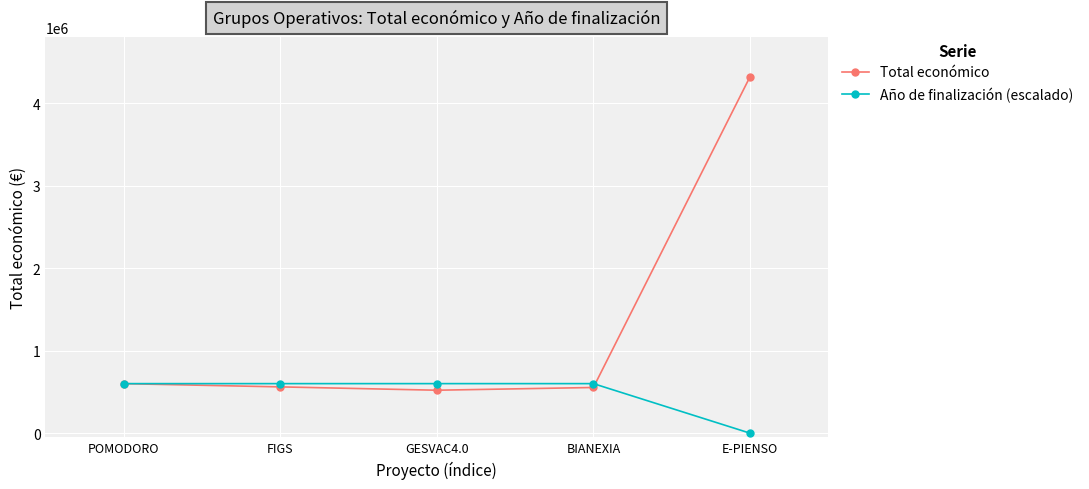

List the series in order of their overall mean, highest first.

Total económico, Año de finalización (escalado)